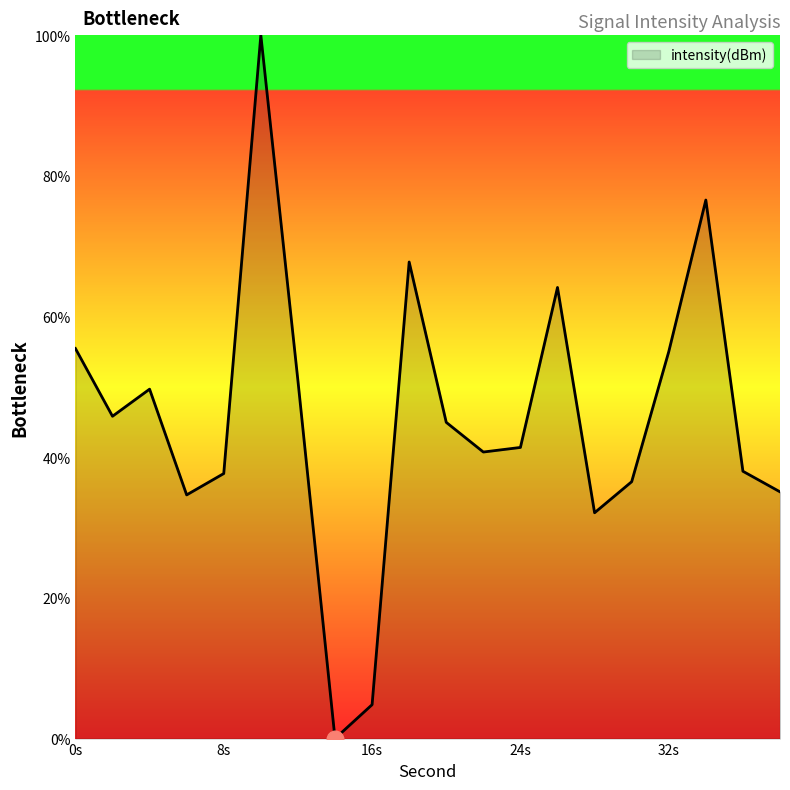

What is the maximum value shown in the chart?

100.0